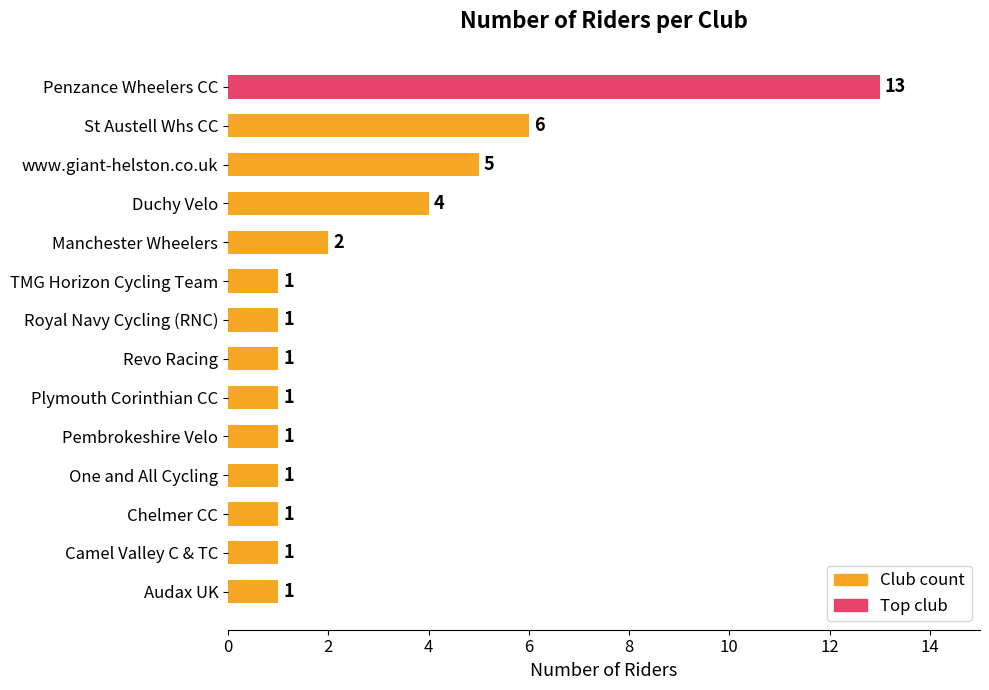

What is the value of the 7th bar from the top?

1